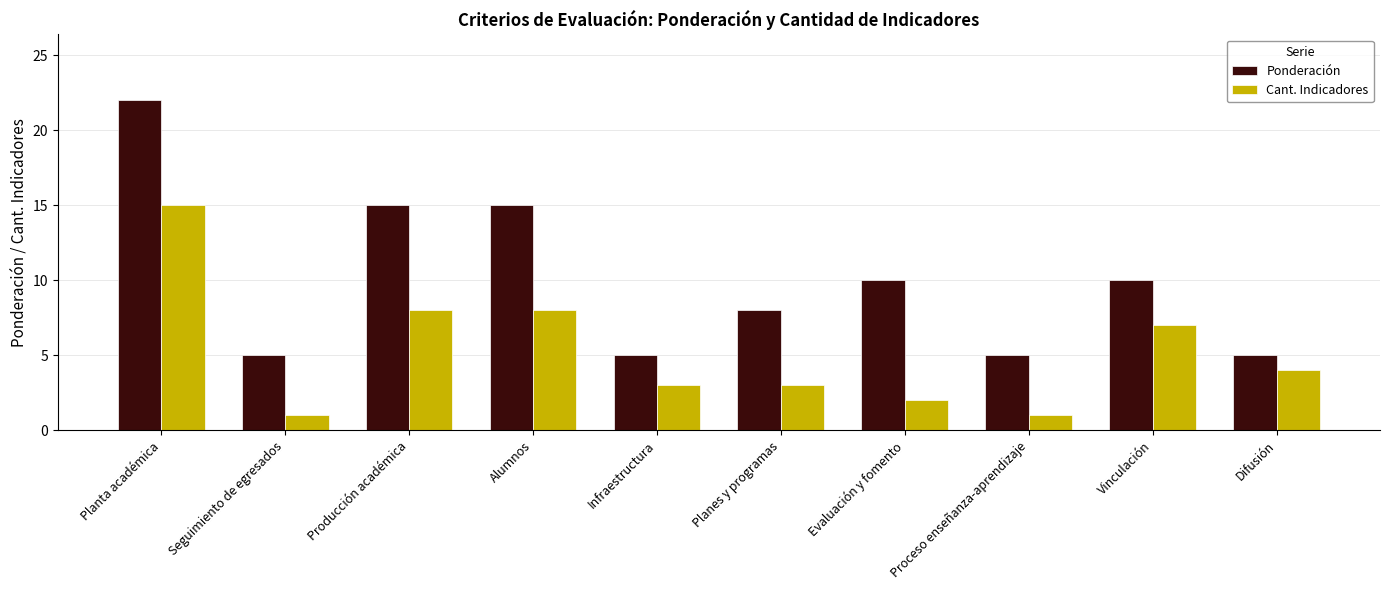

How many data points does each series have?

10